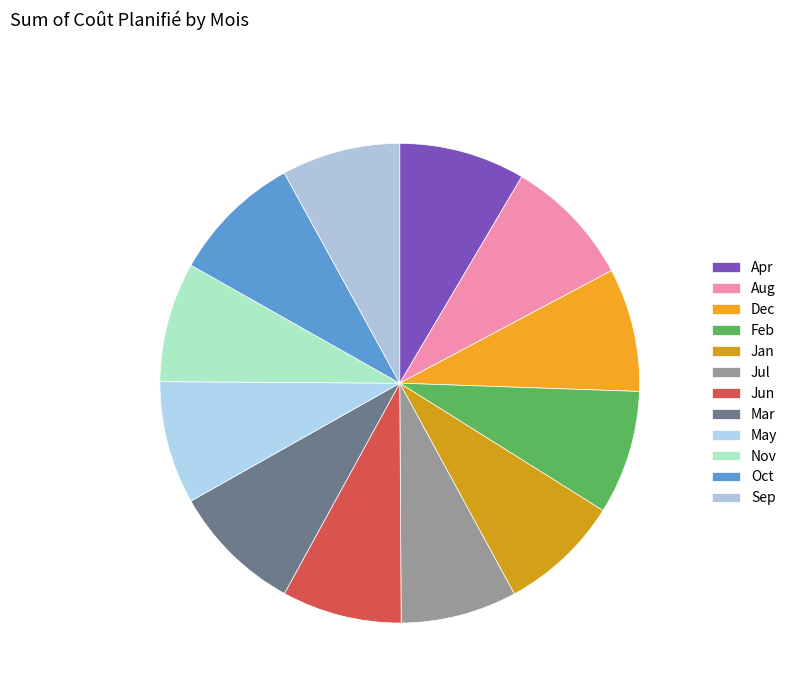

How many slices are in this pie chart?

12